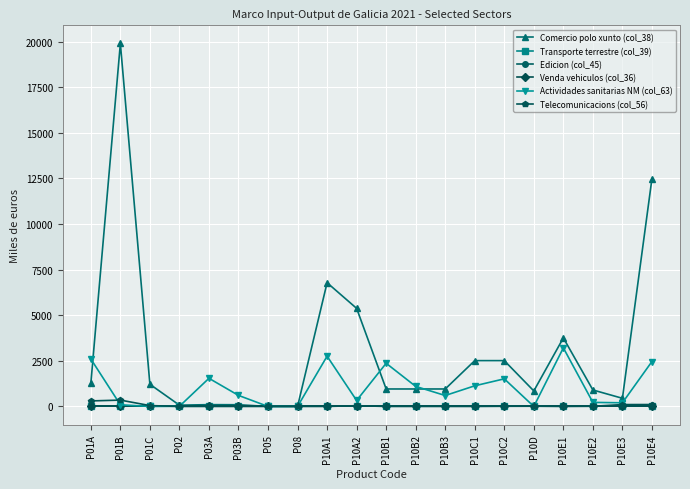

Is this an area chart (filled region under the line)?

No